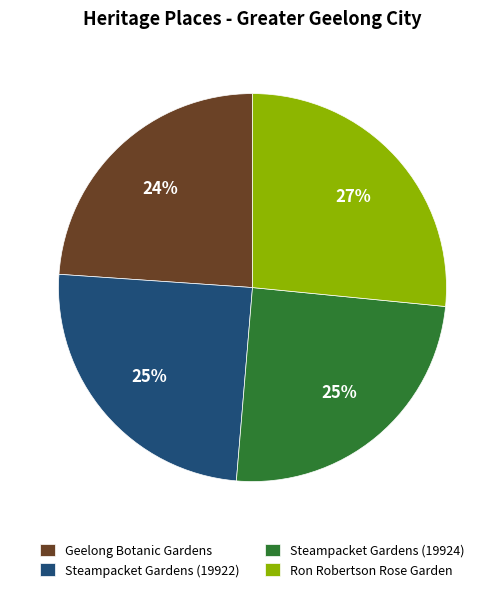

The Ron Robertson Rose Garden slice represents 37% of the pie. True or false?

False